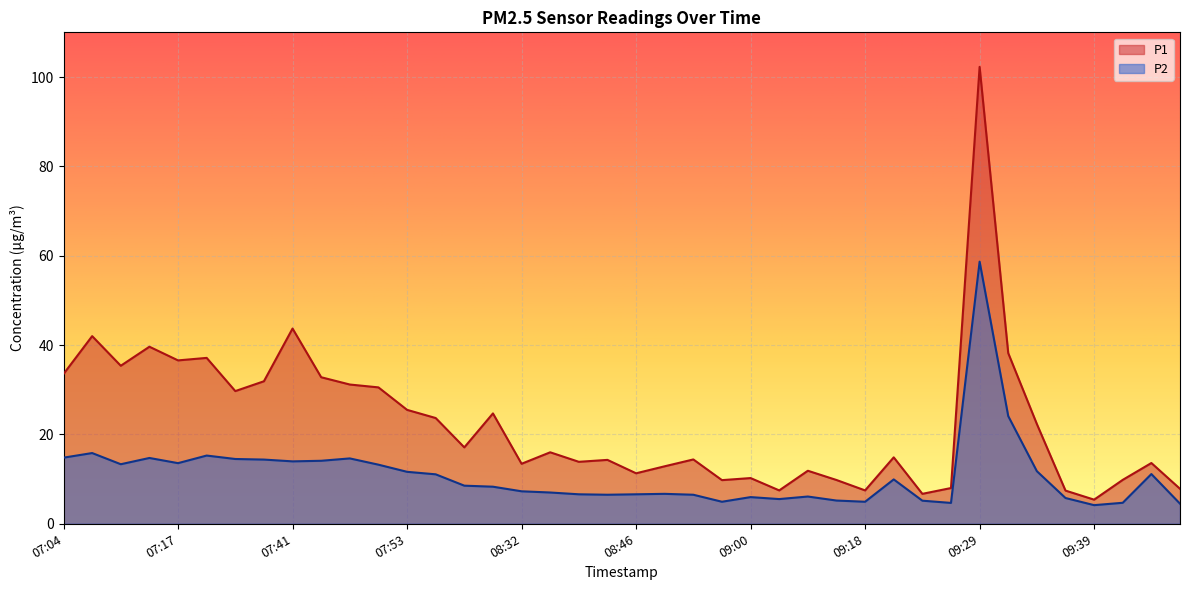

At which category does P1 reach its first local valley?

07:11